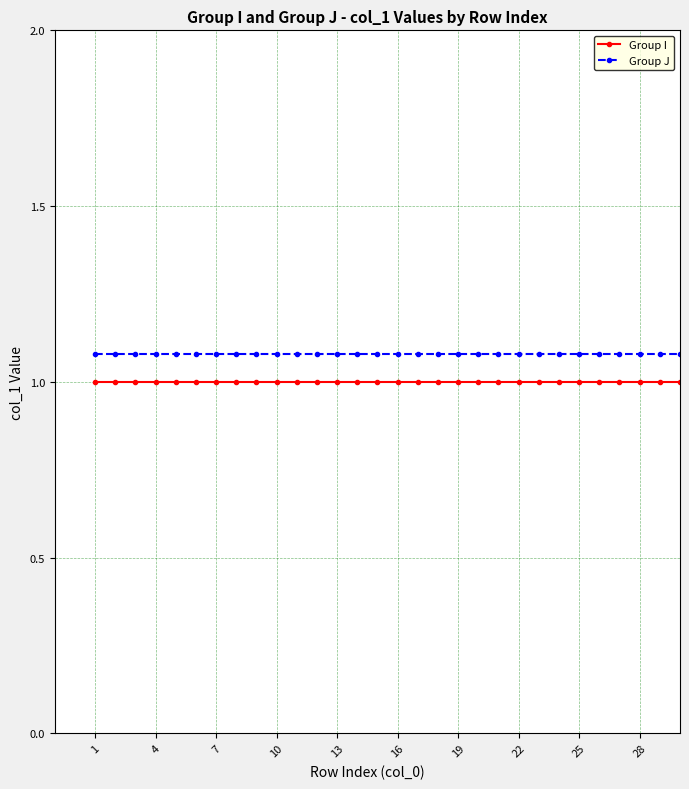

What is the lowest value of the Group I series?

1.0